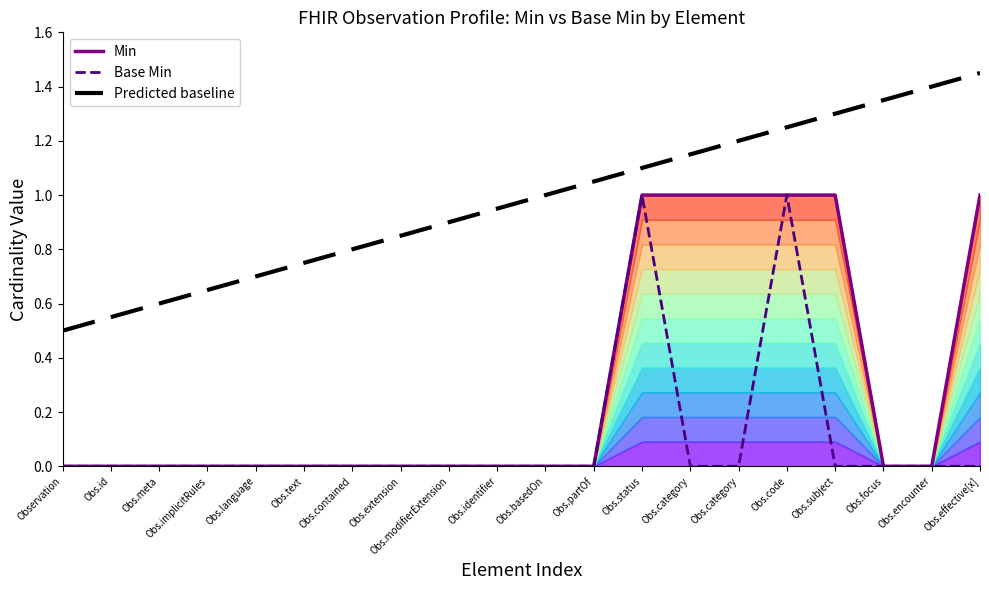

How many lines are shown in the chart?

3